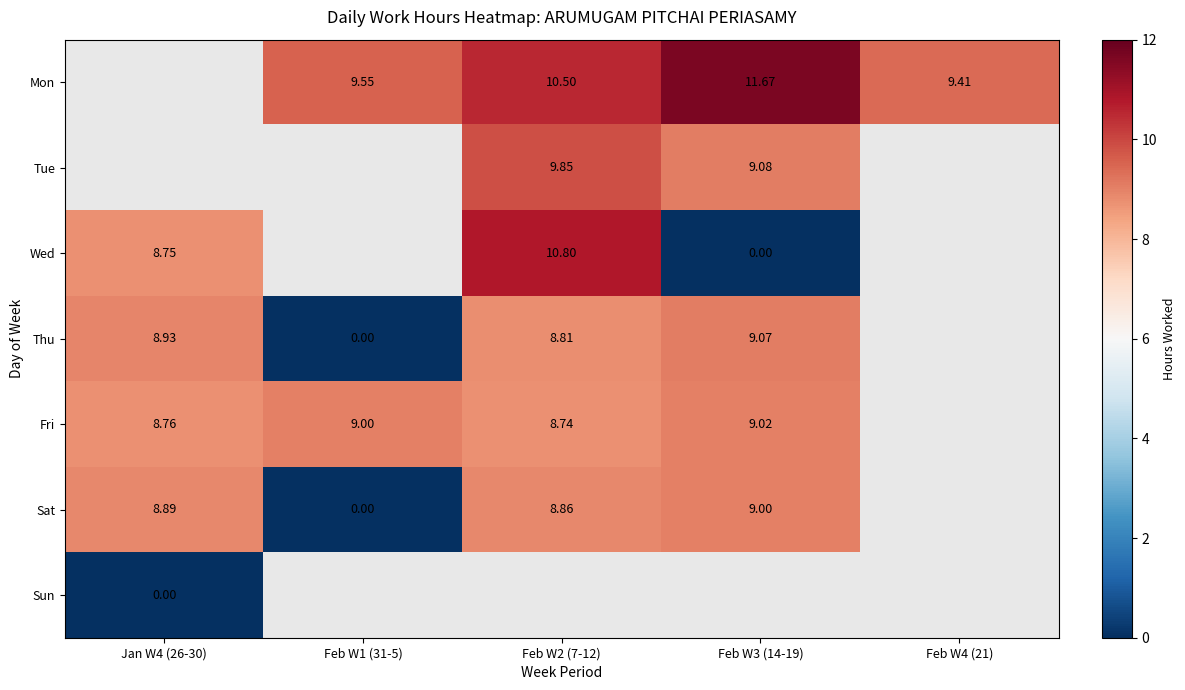

Is the value of Mon at Feb W4 (21) greater than the value of Fri at Feb W3 (14-19)?

Yes